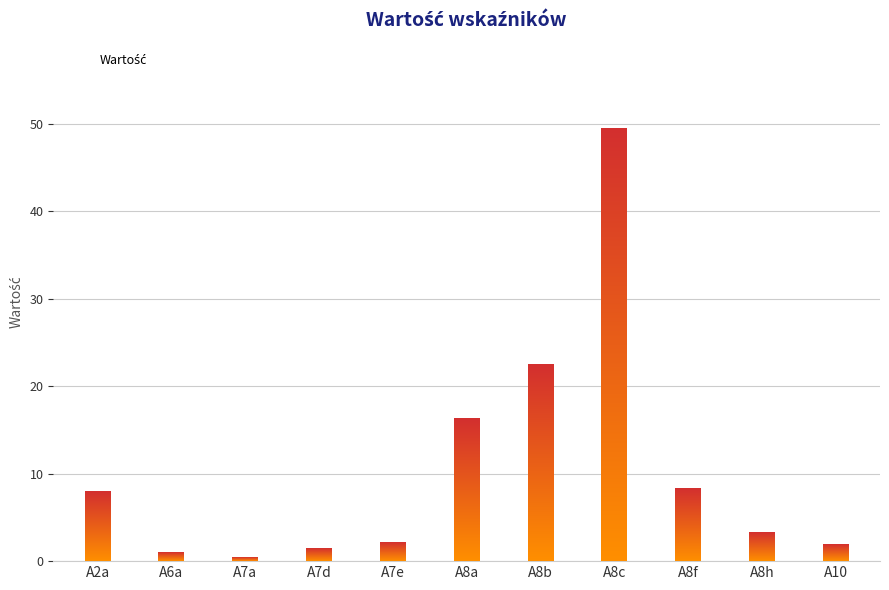

Are the bars horizontal?

No